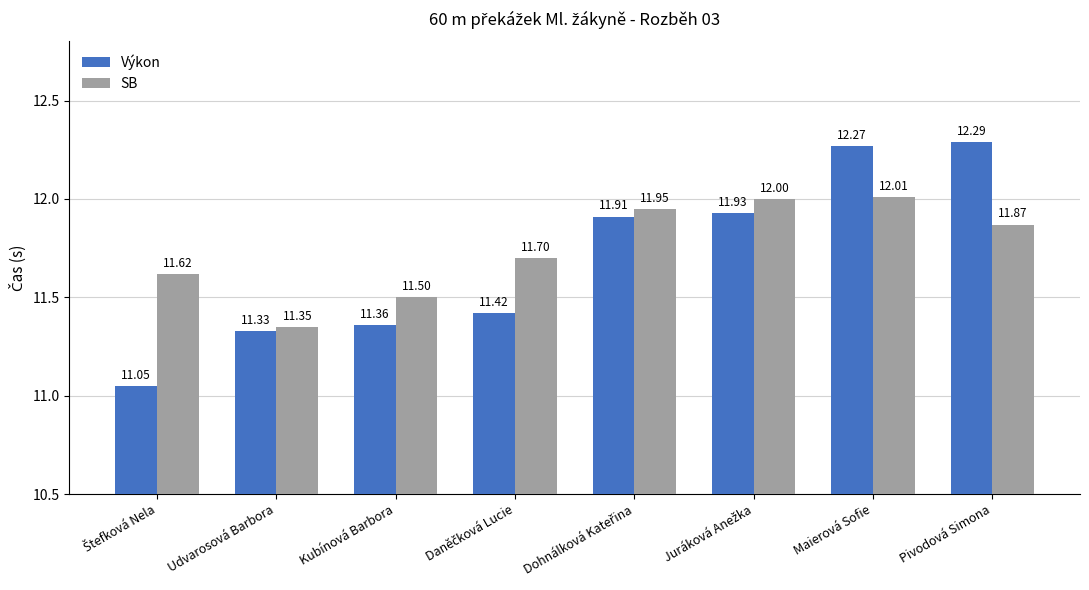

What is the difference between the highest and lowest values at Maierová Sofie?

0.3